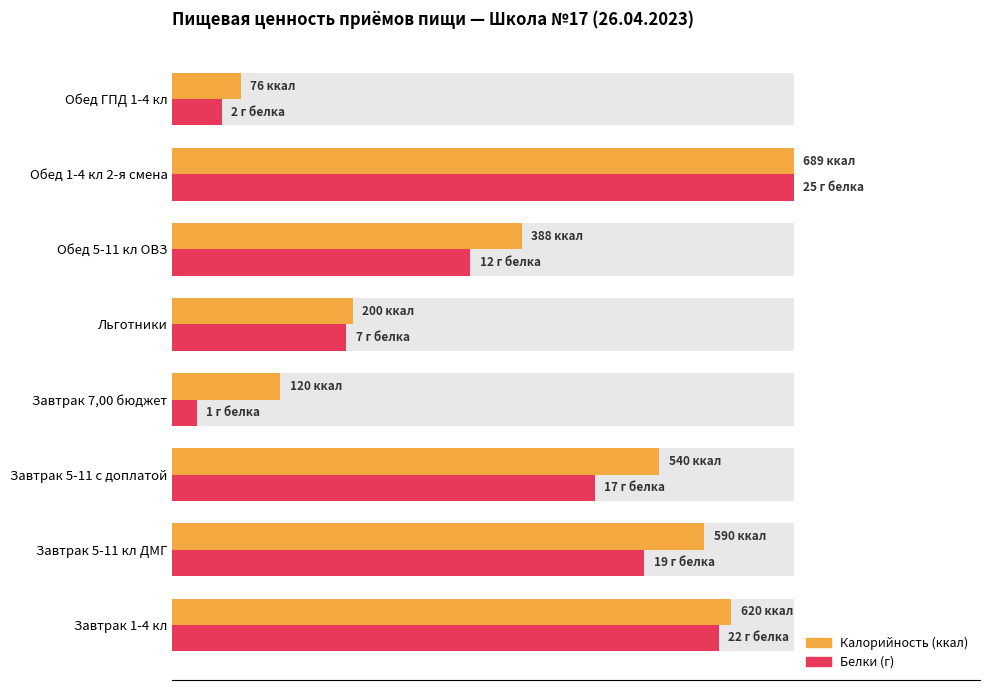

Is it true that Белки equals 45.9 at Завтрак 5-11 с доплатой?

False